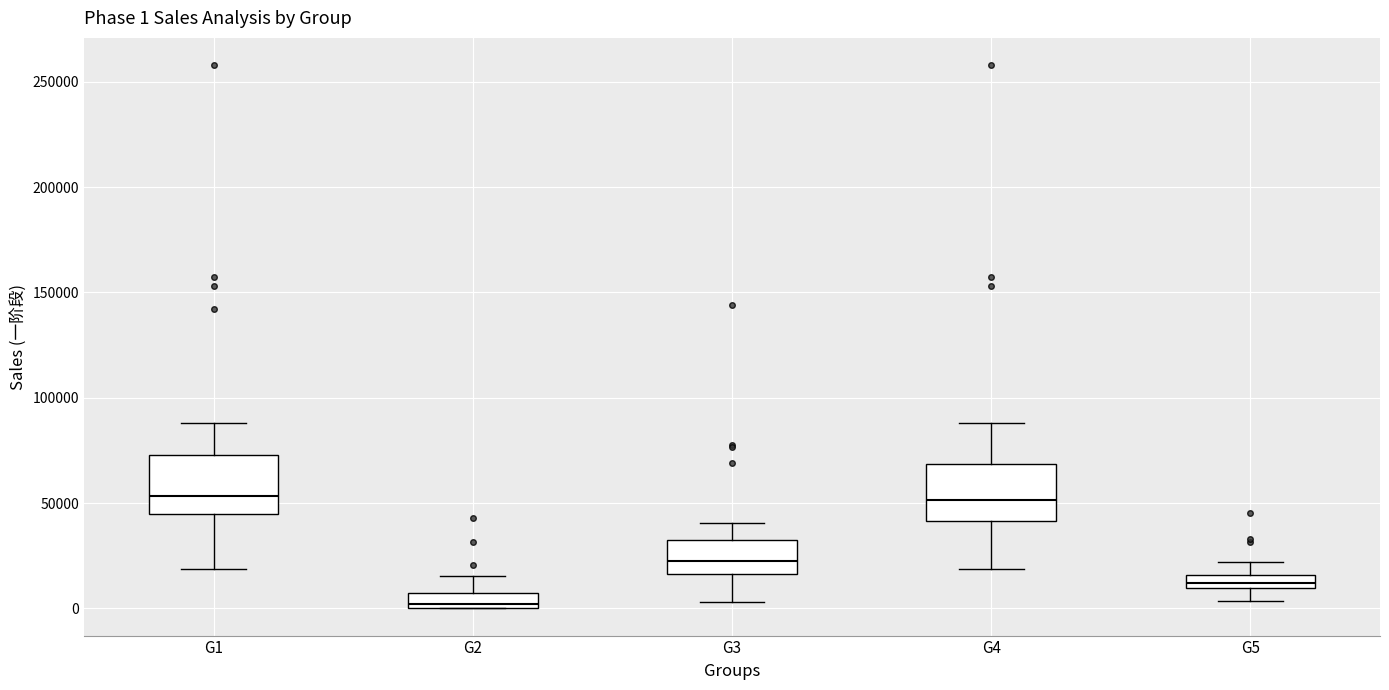

Which box's median line is the lowest?

G2